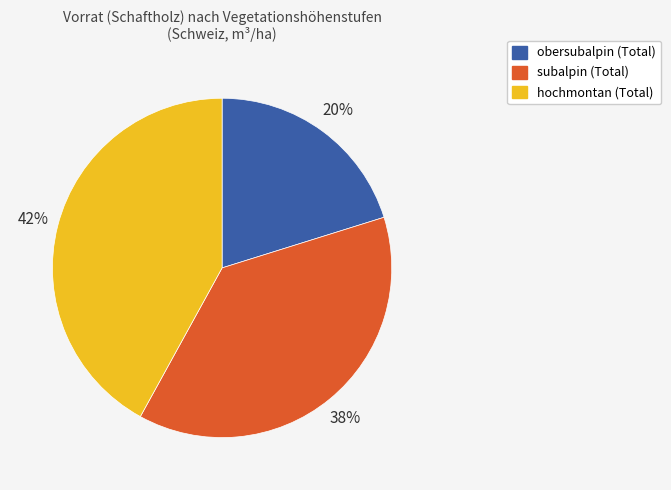

Combined, do hochmontan and obersubalpin account for over 50%?

Yes